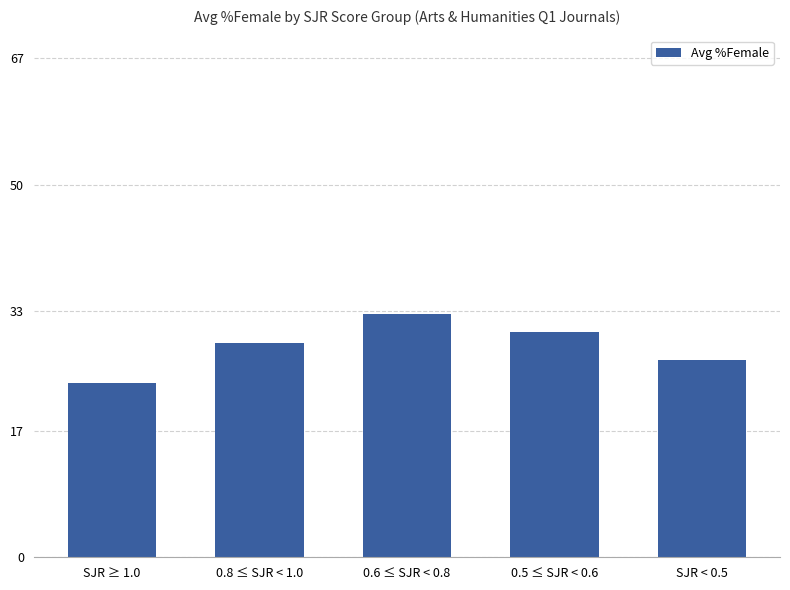

What is the greatest value displayed?

32.7